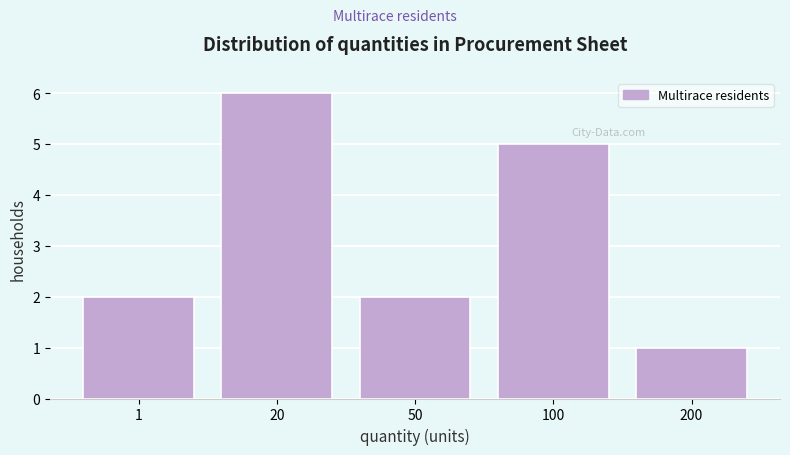

Reading left to right, extract all data points from this chart.

1=2	20=6	50=2	100=5	200=1